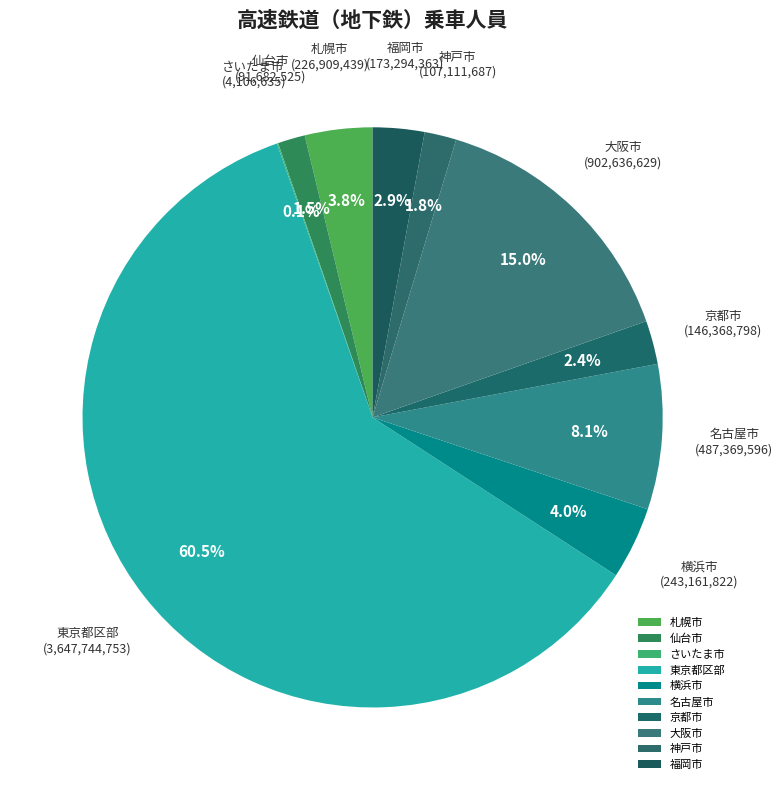

To the nearest percent, what portion does 神戸市 represent?

2%